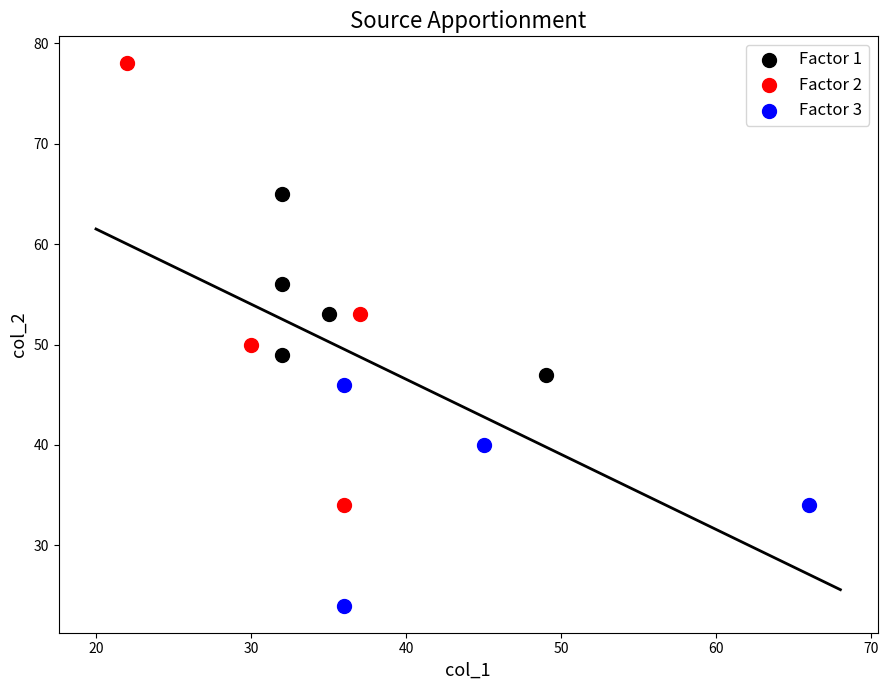

Which series has the largest Y range (max minus min)?

Factor 2